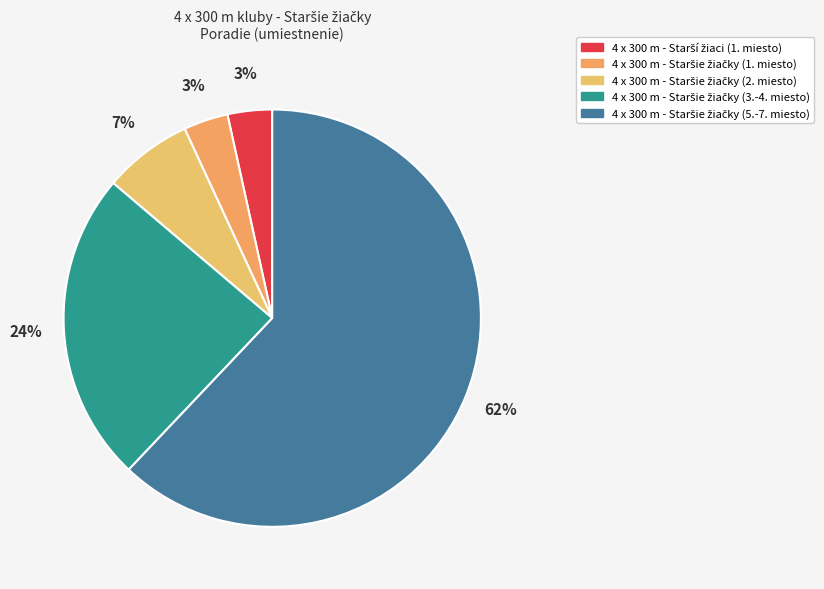

How many slices are in this pie chart?

5